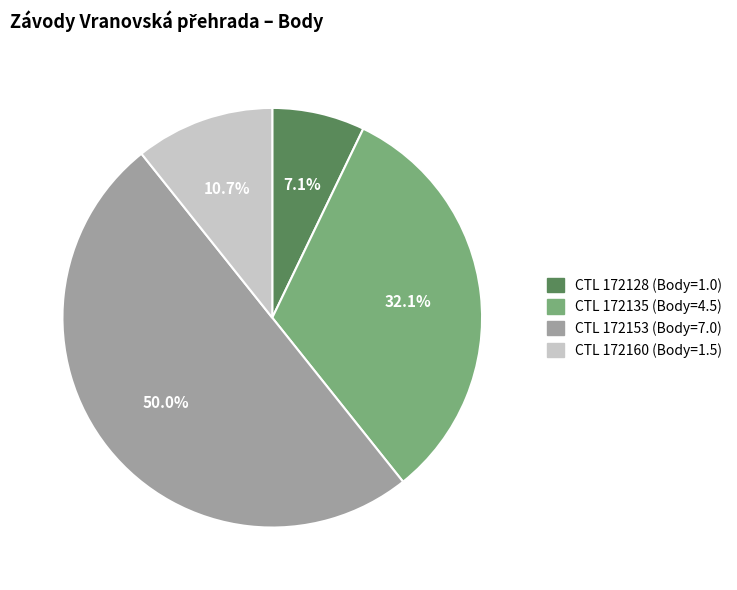

Is CTL 172135 (Body=4.5) the majority of the pie?

No